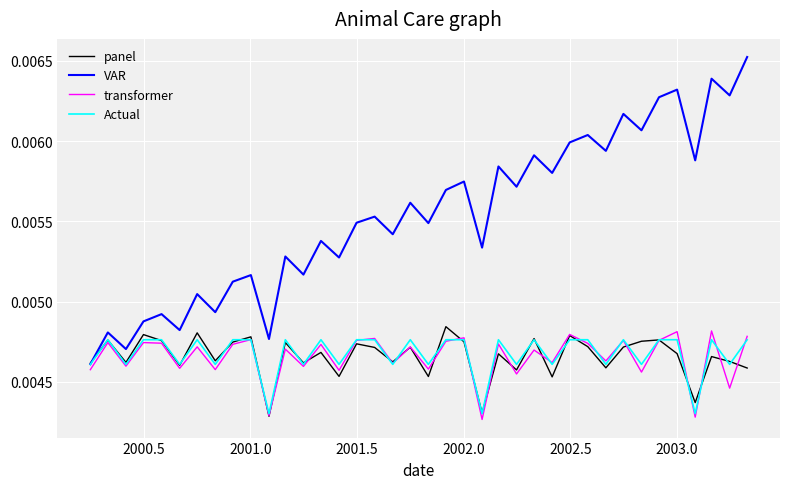

Which series has the largest range (max minus min)?

VAR